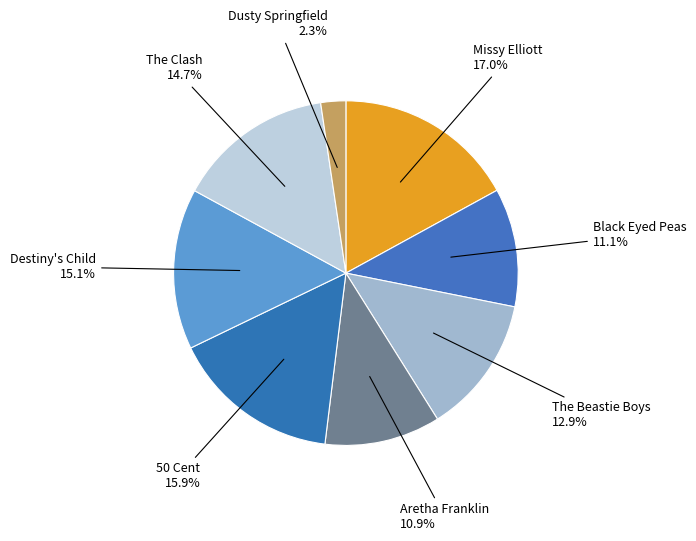

Is it true that Black Eyed Peas is 11% of the pie?

True